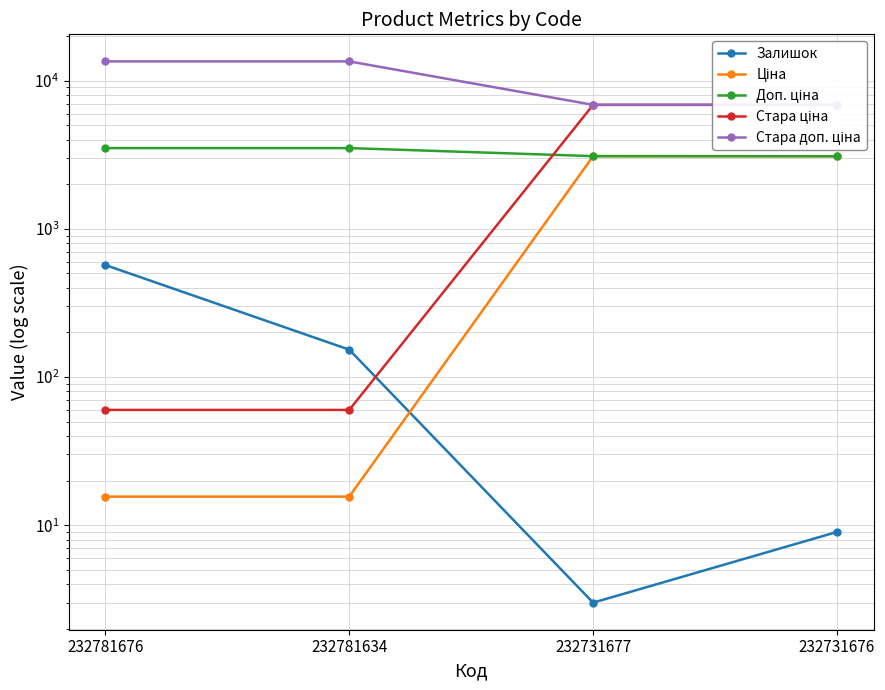

True or false: Ціна and Стара ціна cross at least once.

False